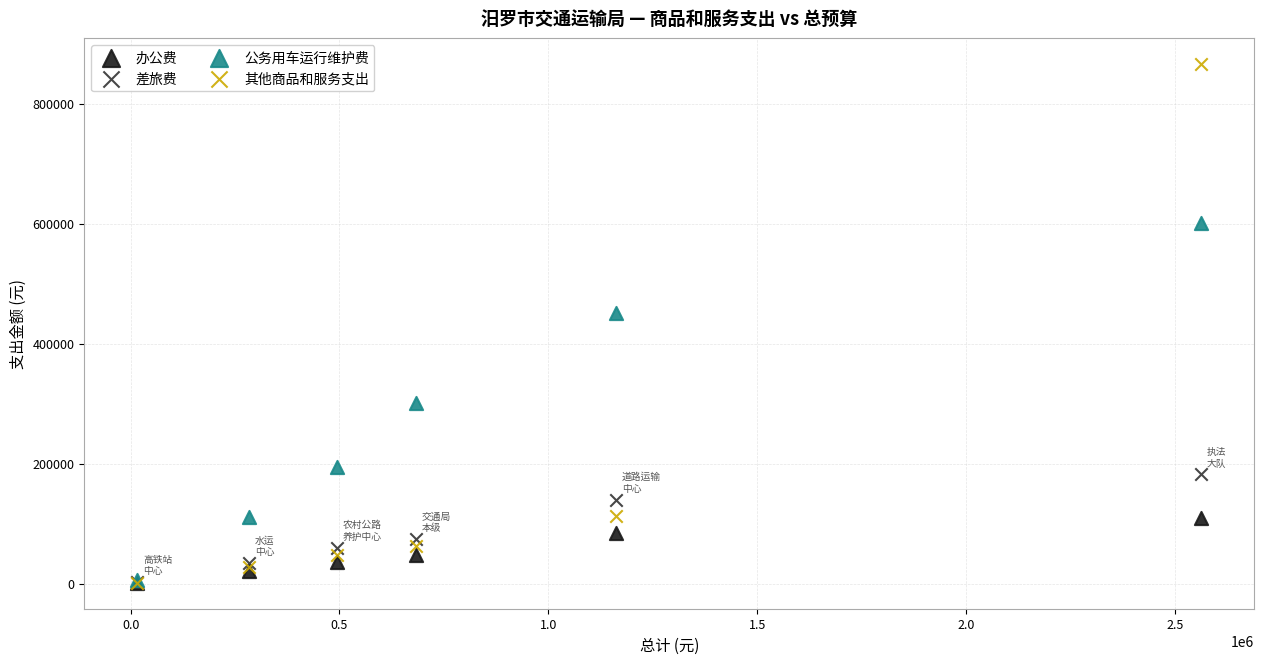

Which series reaches the maximum Y coordinate?

其他商品和服务支出